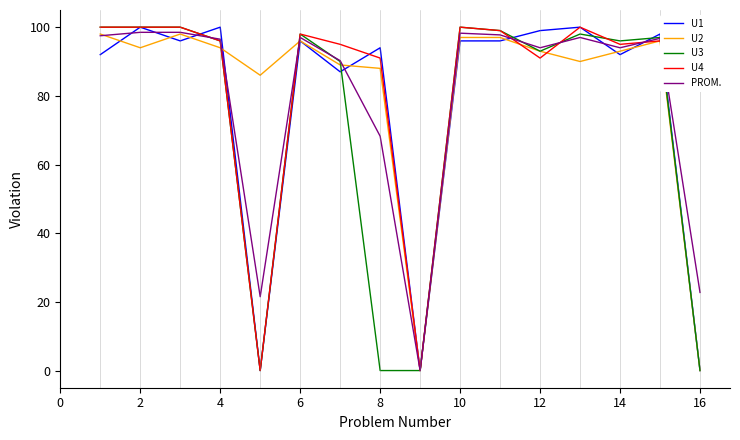

Is this an area chart (filled region under the line)?

No